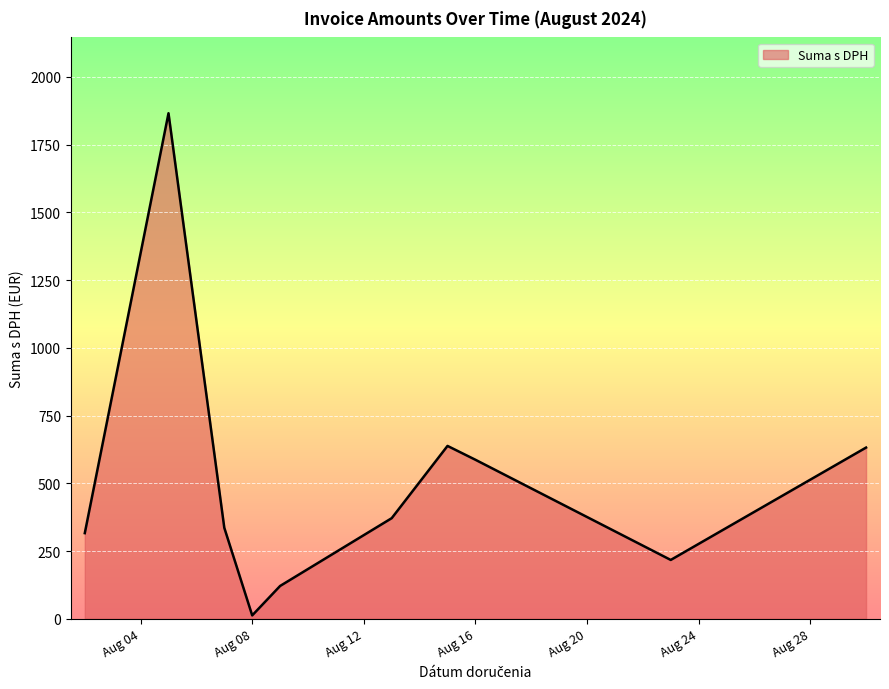

What is the maximum value shown in the chart?

1866.2